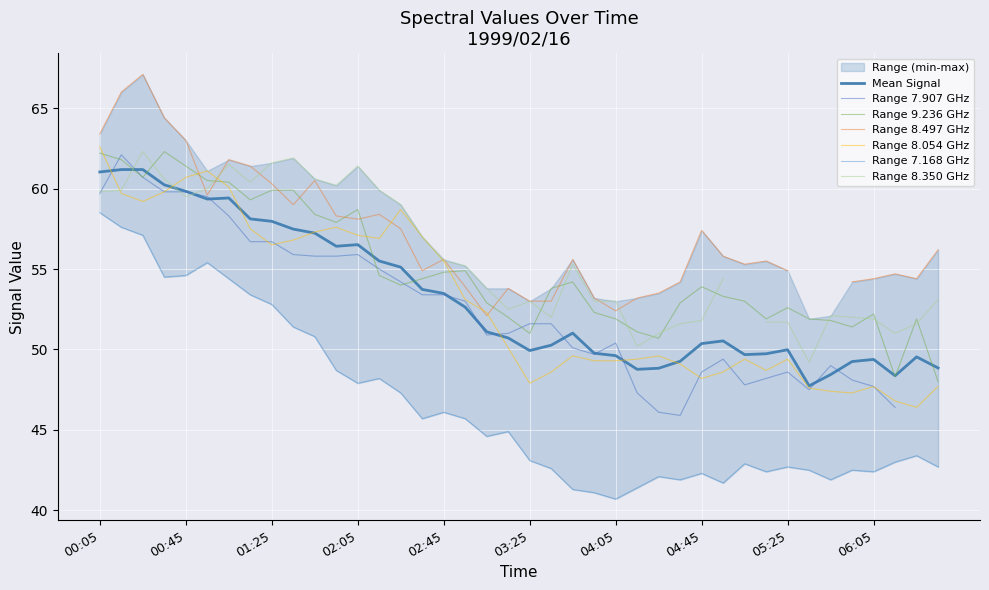

Between 1999/02/16 04:55 and 1999/02/16 05:35, which is larger?

1999/02/16 04:55